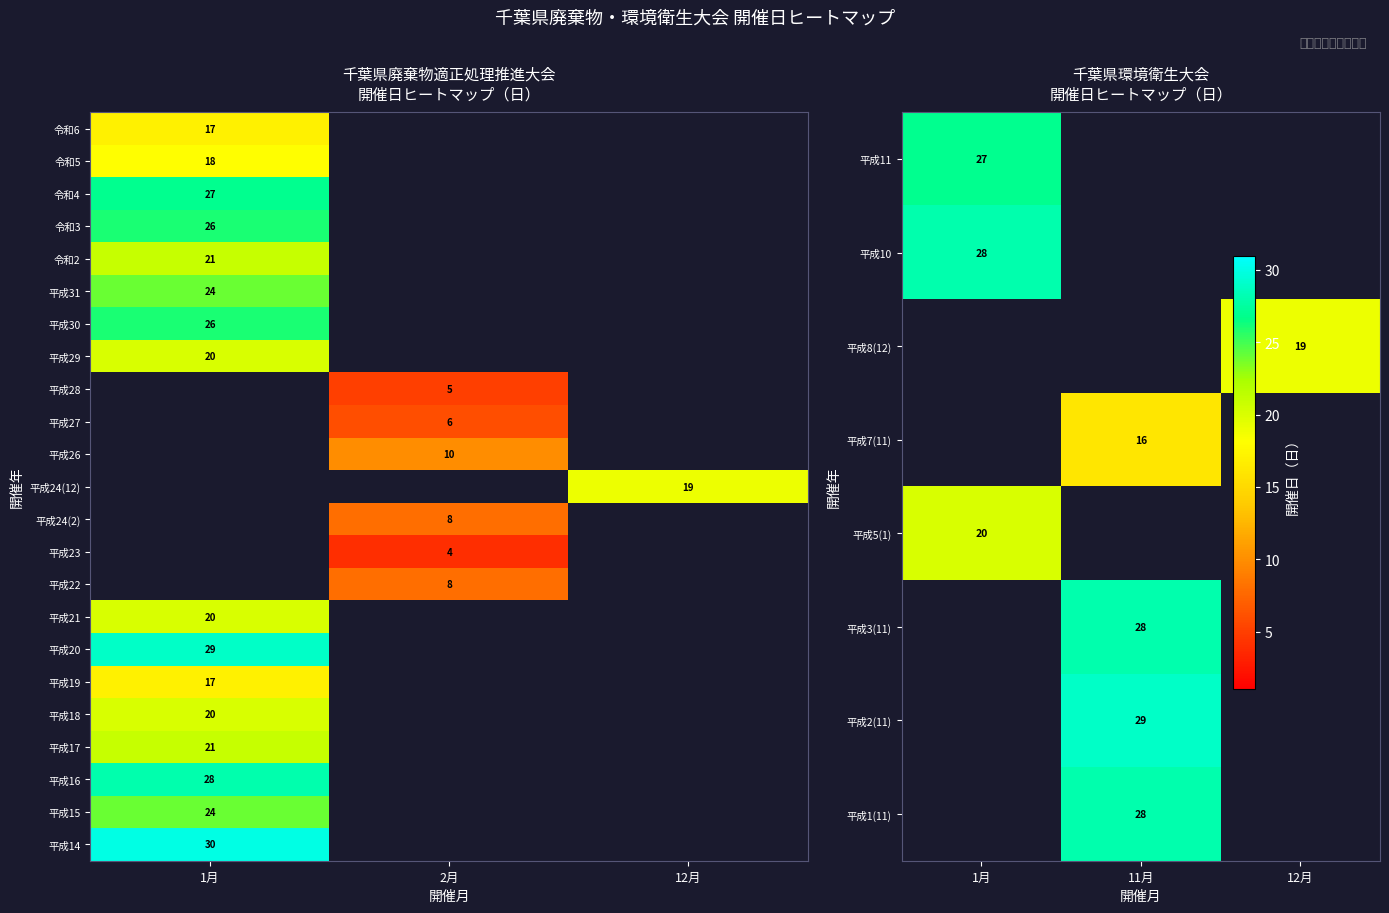

What is the maximum value shown in the chart?

30.0